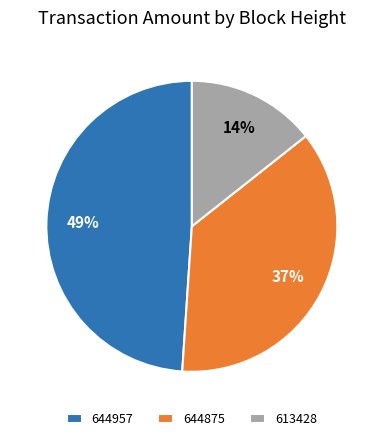

Rank the categories by value from lowest to highest.

613428, 644875, 644957